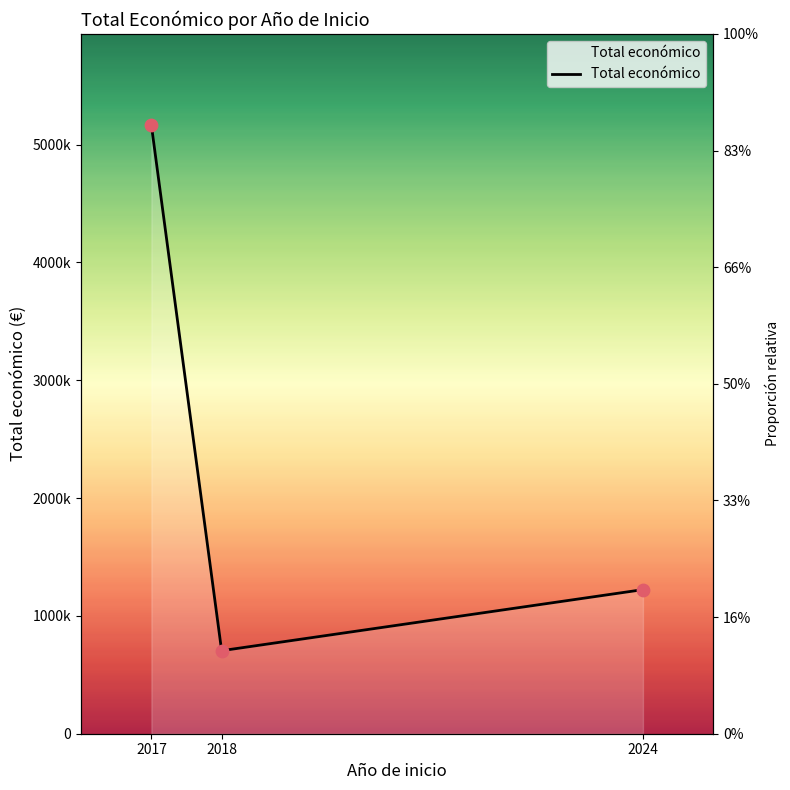

Between 2024 and 2017, which is larger?

2017